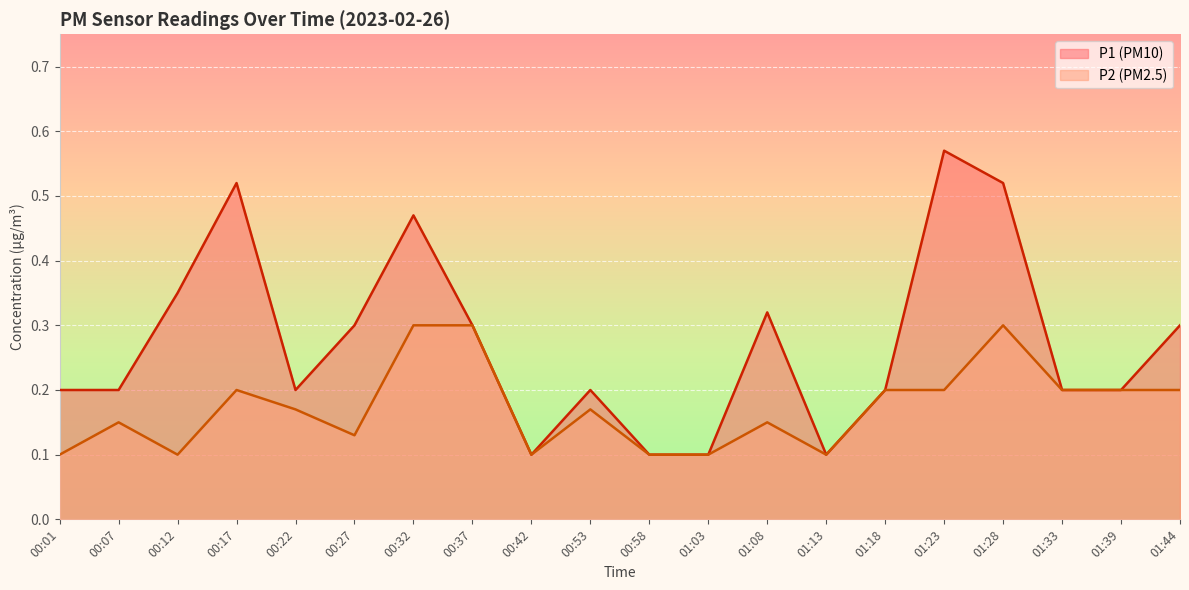

What is the approximate value of P1 at 00:22?

0.2